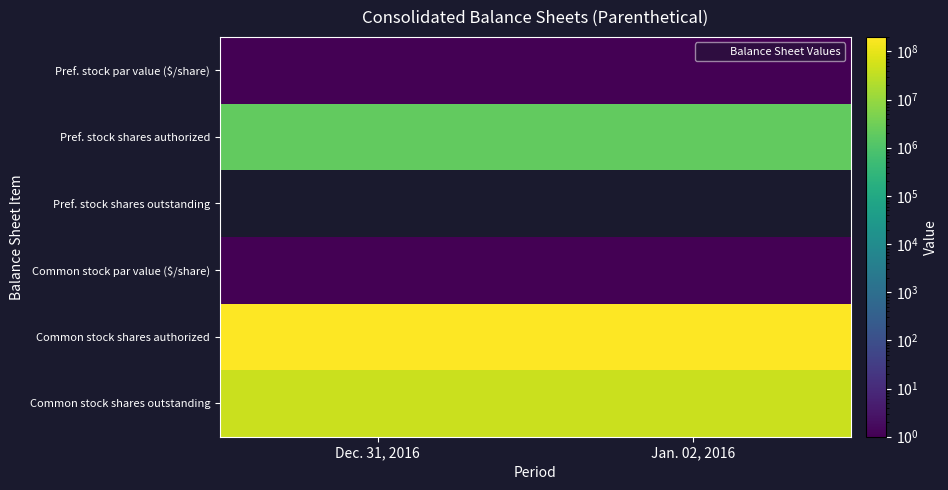

Reading right to left, extract all data points from this chart.

Pref. stock par value ($/share): Jan. 02, 2016=1	Dec. 31, 2016=1
Pref. stock shares authorized: Jan. 02, 2016=2000000	Dec. 31, 2016=2000000
Pref. stock shares outstanding: Jan. 02, 2016=0	Dec. 31, 2016=0
Common stock par value ($/share): Jan. 02, 2016=1	Dec. 31, 2016=1
Common stock shares authorized: Jan. 02, 2016=200000000	Dec. 31, 2016=200000000
Common stock shares outstanding: Jan. 02, 2016=44158256	Dec. 31, 2016=44078782